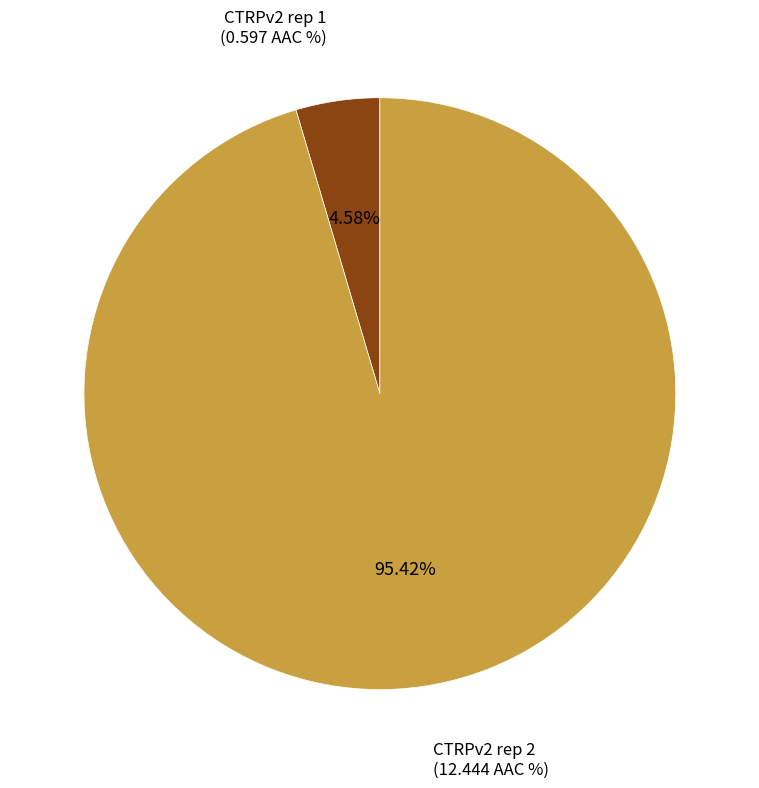

Is there any slice that represents more than half of the pie?

Yes